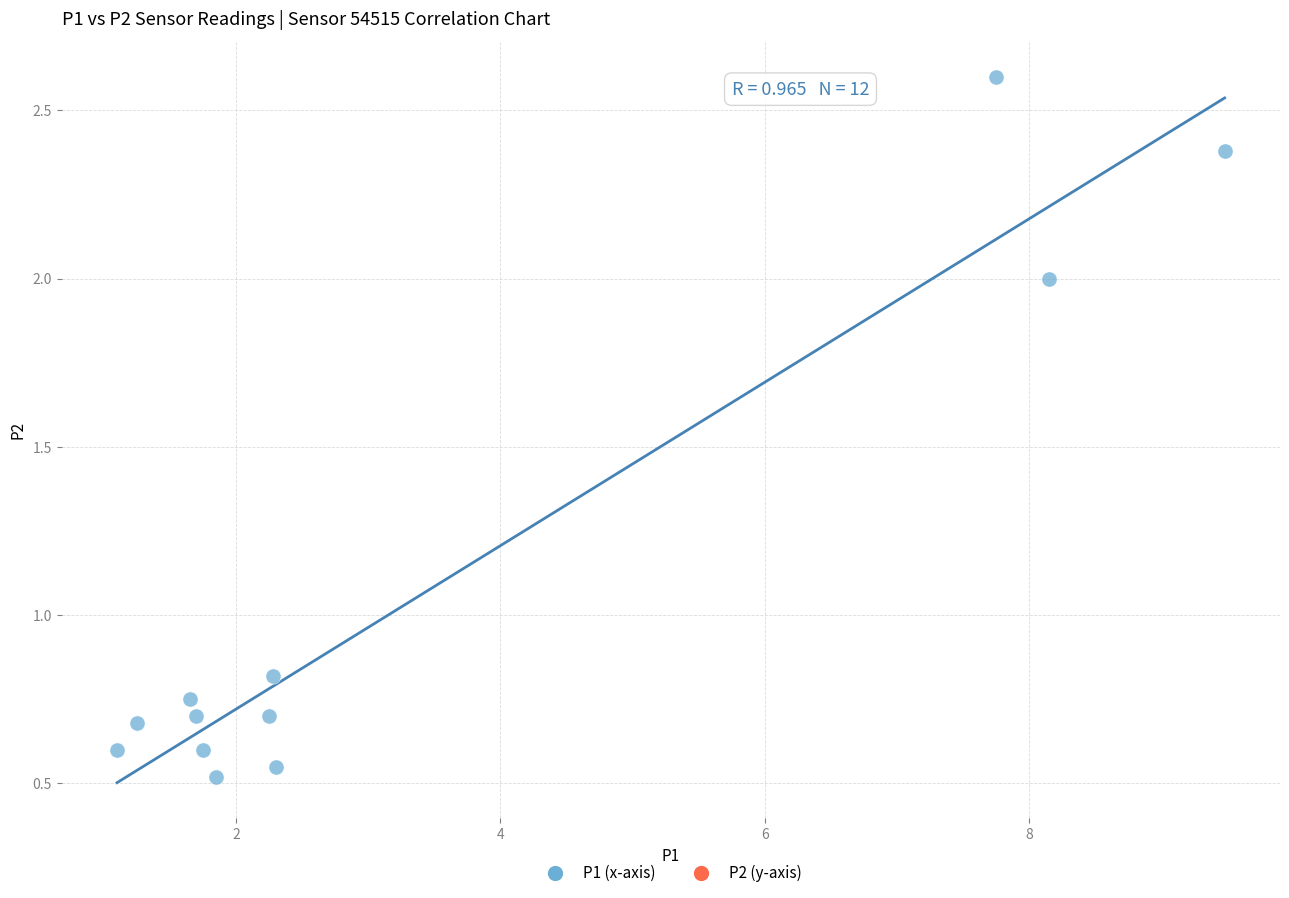

What is the range of Y values (max minus min)?

2.1